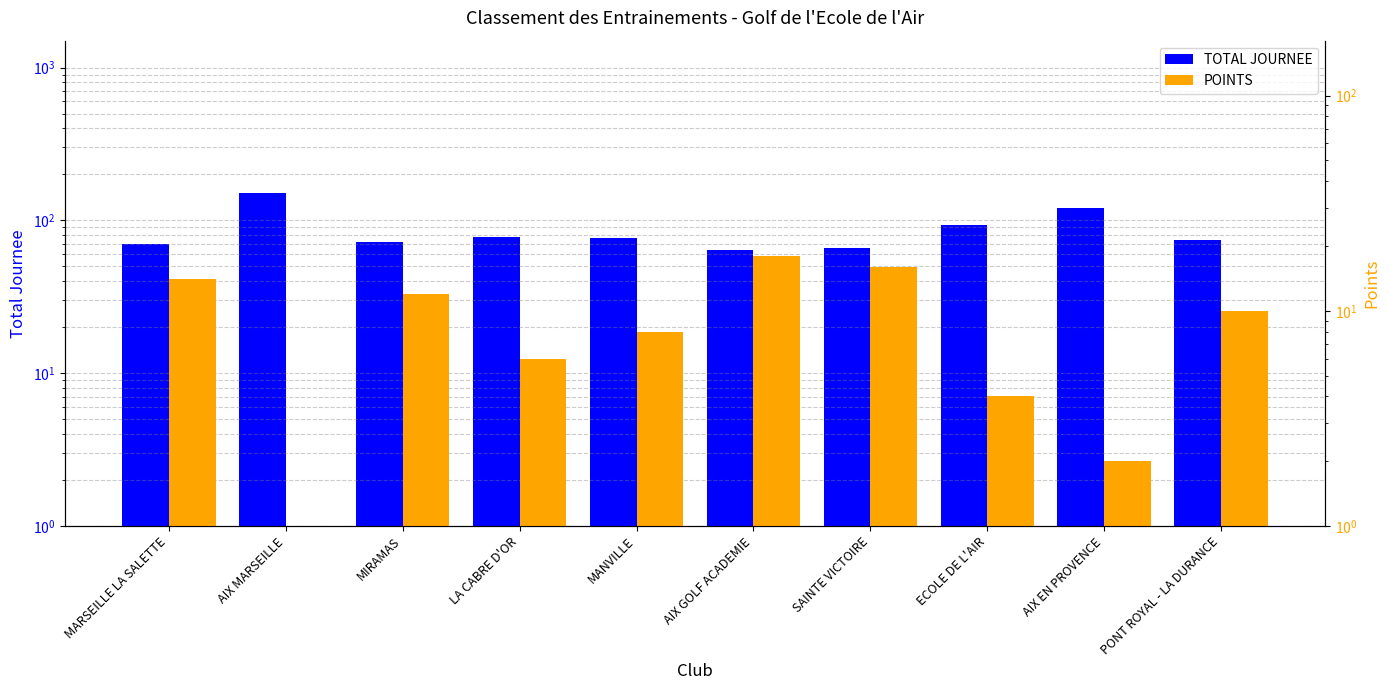

List the labels in order of POINTS value, smallest first.

AIX MARSEILLE, AIX EN PROVENCE, ECOLE DE L'AIR, LA CABRE D'OR, MANVILLE, PONT ROYAL - LA DURANCE, MIRAMAS, MARSEILLE LA SALETTE, SAINTE VICTOIRE, AIX GOLF ACADEMIE